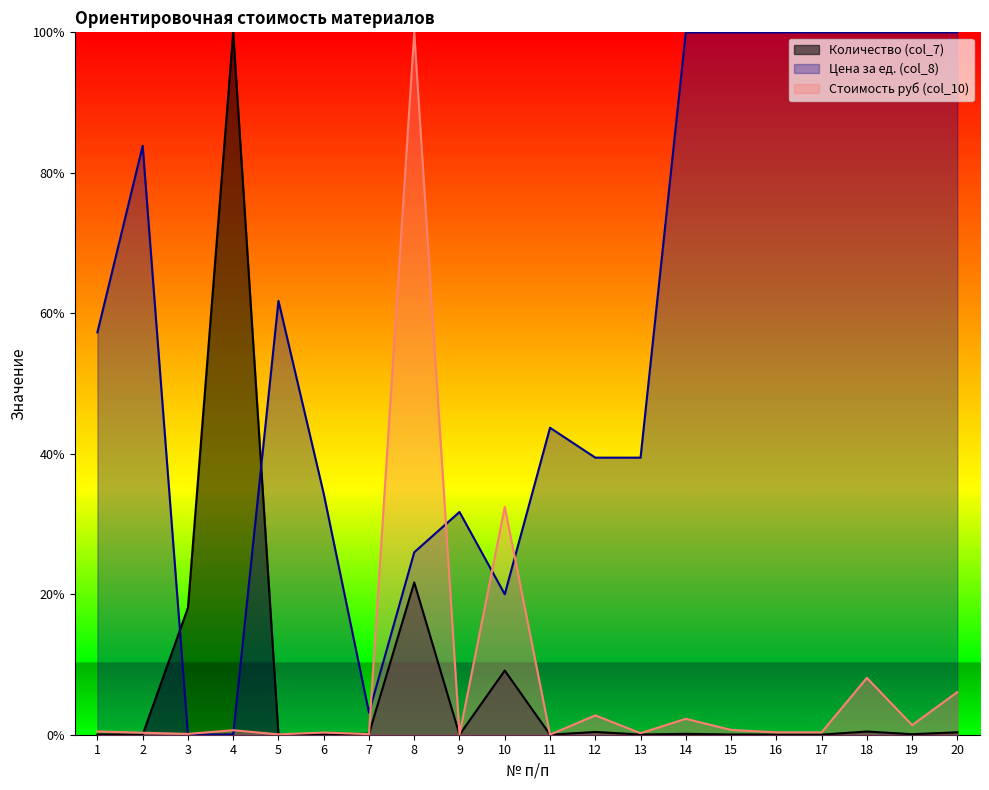

What is the approximate value of Цена за ед. (col_8) at 11?

43.7